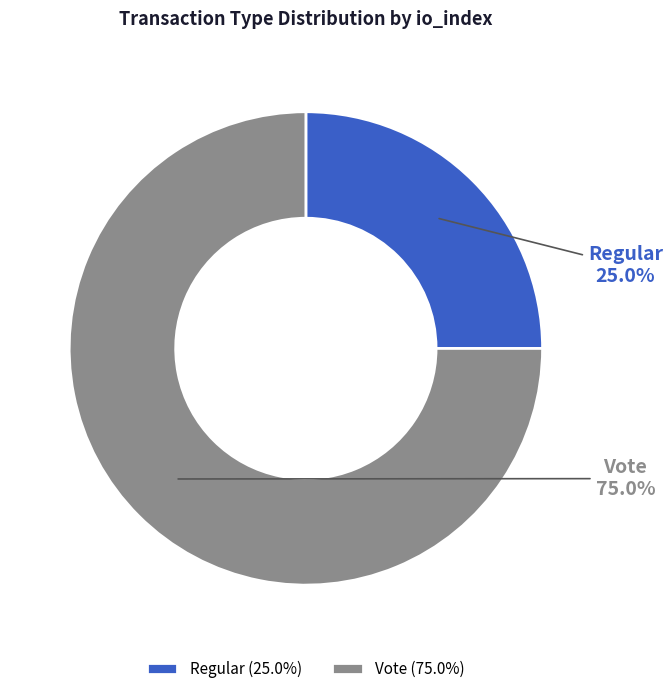

To the nearest percent, what is the difference between the largest and smallest slice percentages?

50%